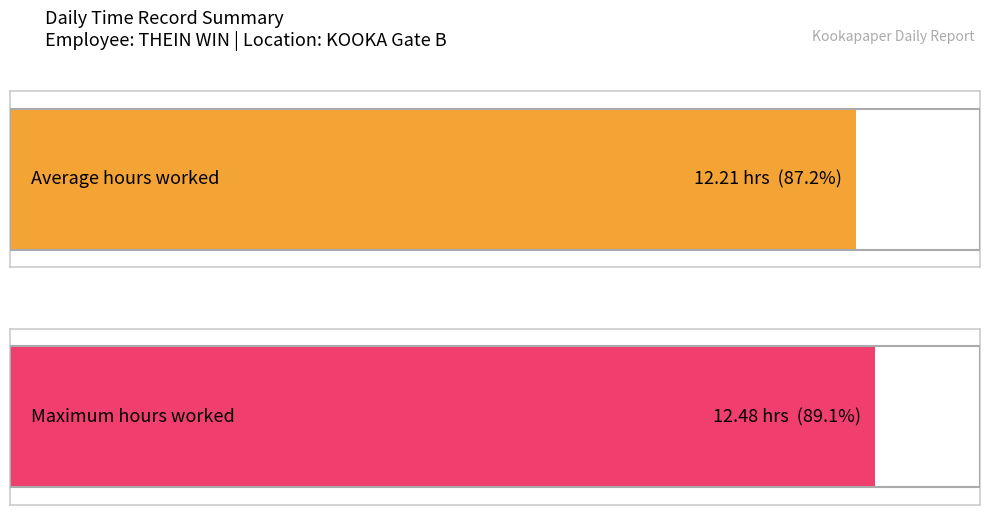

What is the difference between the maximum and second lowest values?

0.3